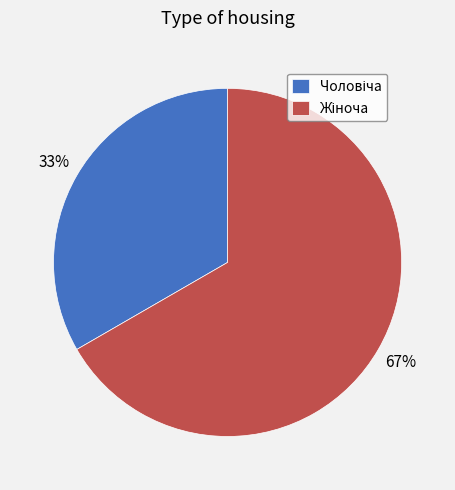

To the nearest percent, what is the average slice percentage?

50%